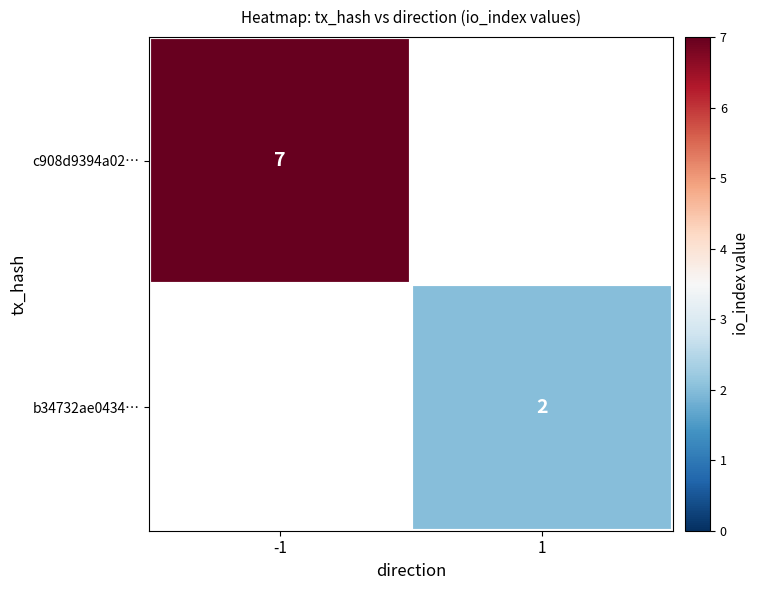

The value of b34732ae0434… at 1 is 2.0. True or false?

True